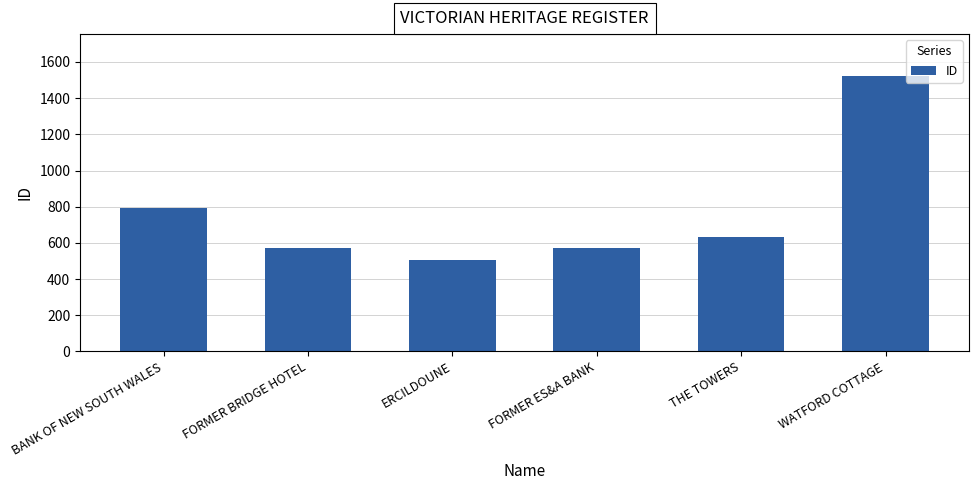

Which label corresponds to the largest value in the chart?

WATFORD COTTAGE